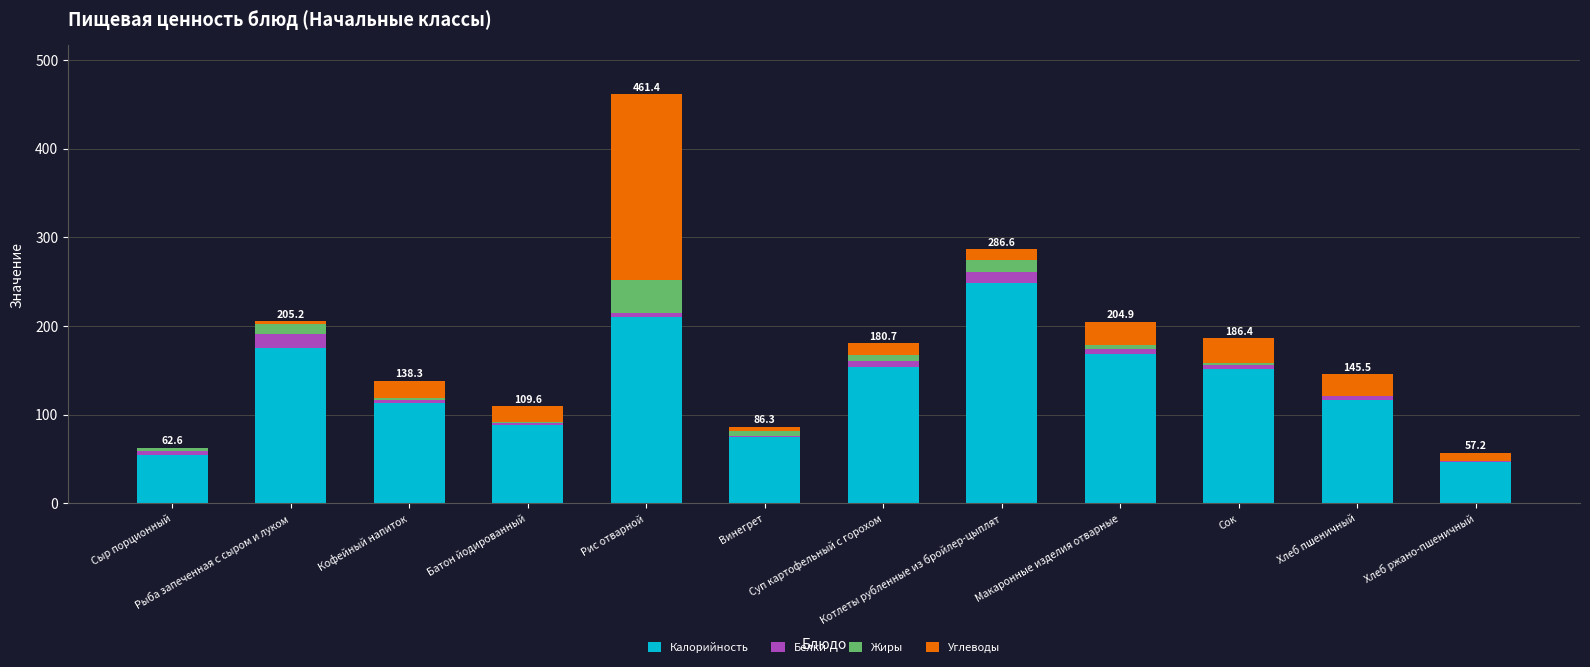

What is the difference between the Белки values at Хлеб пшеничный and Сок?

0.4